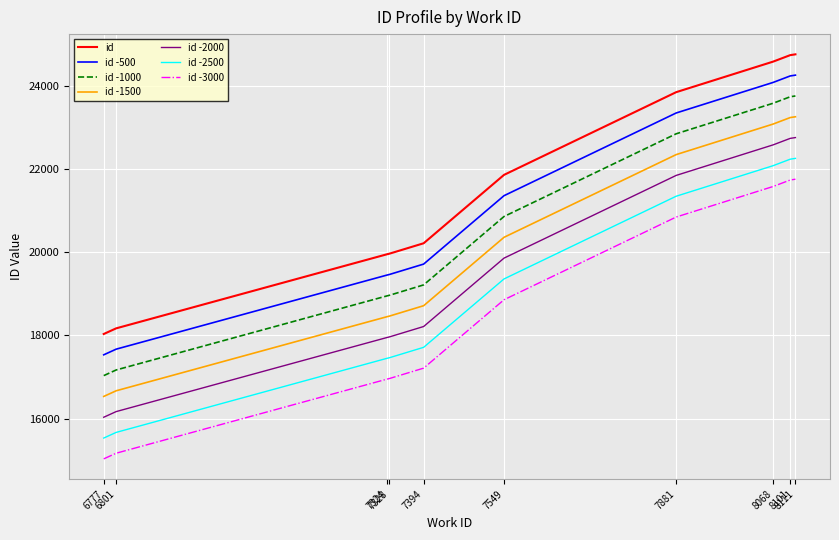

How many lines are shown in the chart?

7